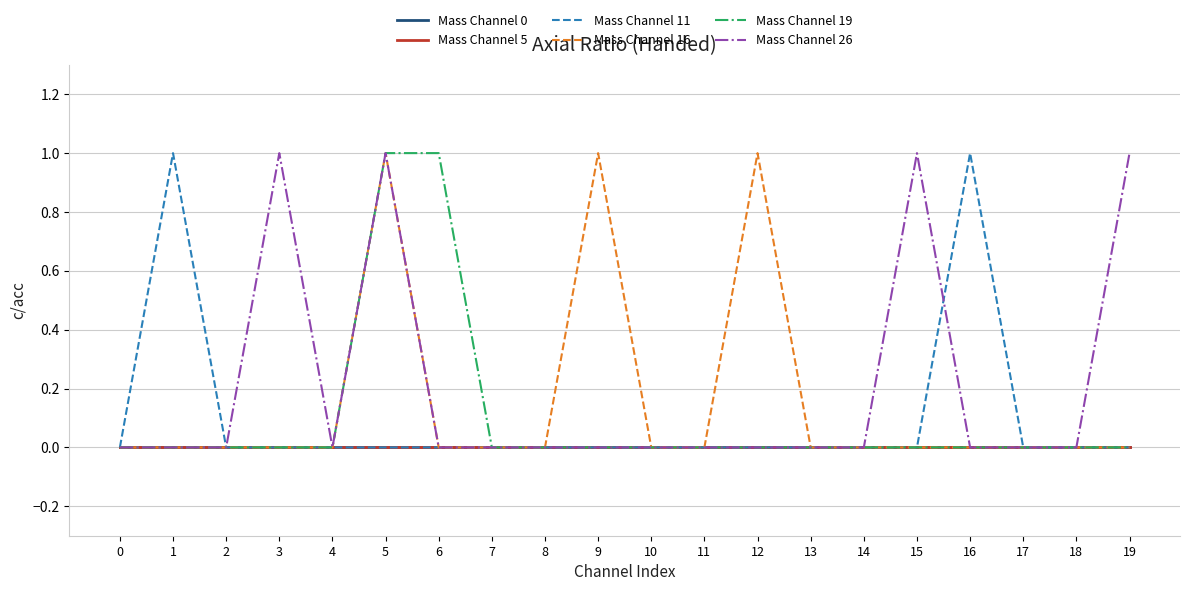

Is this an area chart (filled region under the line)?

No